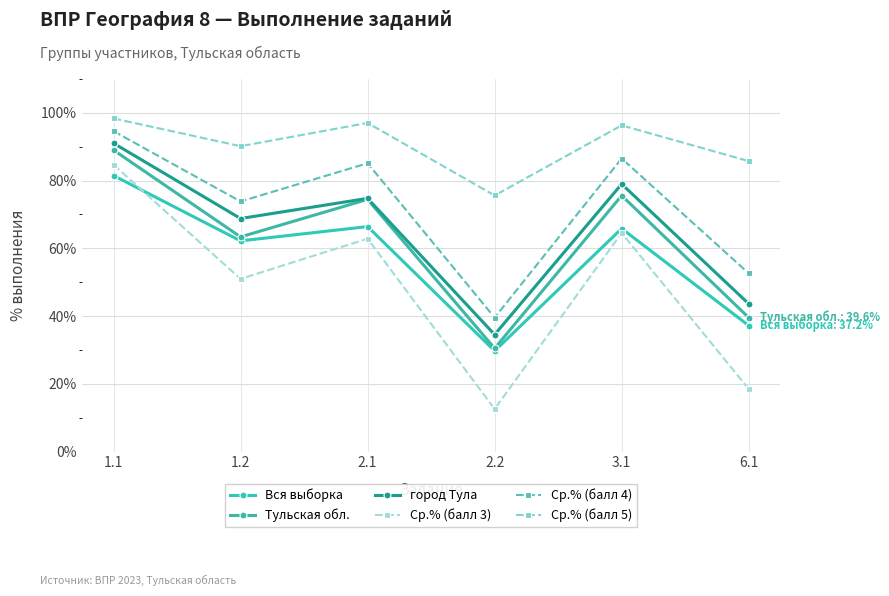

What is the difference between the second highest and second lowest values in the Ср.% (балл 5) series?

11.3